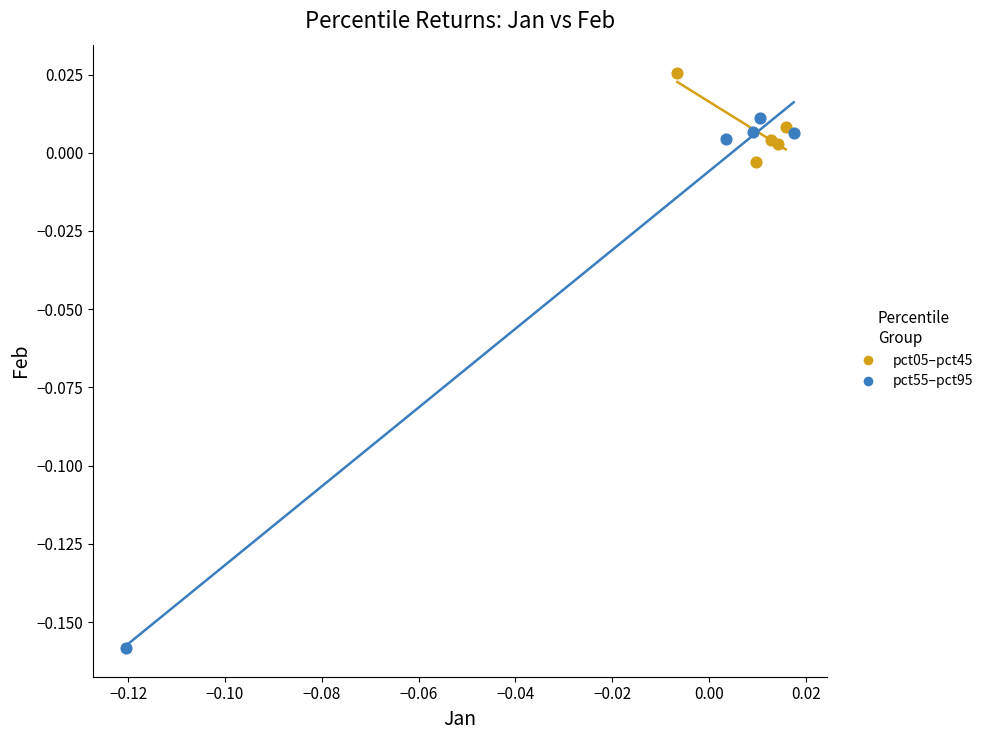

What are all the series names shown in the legend?

pct05–pct45, pct55–pct95